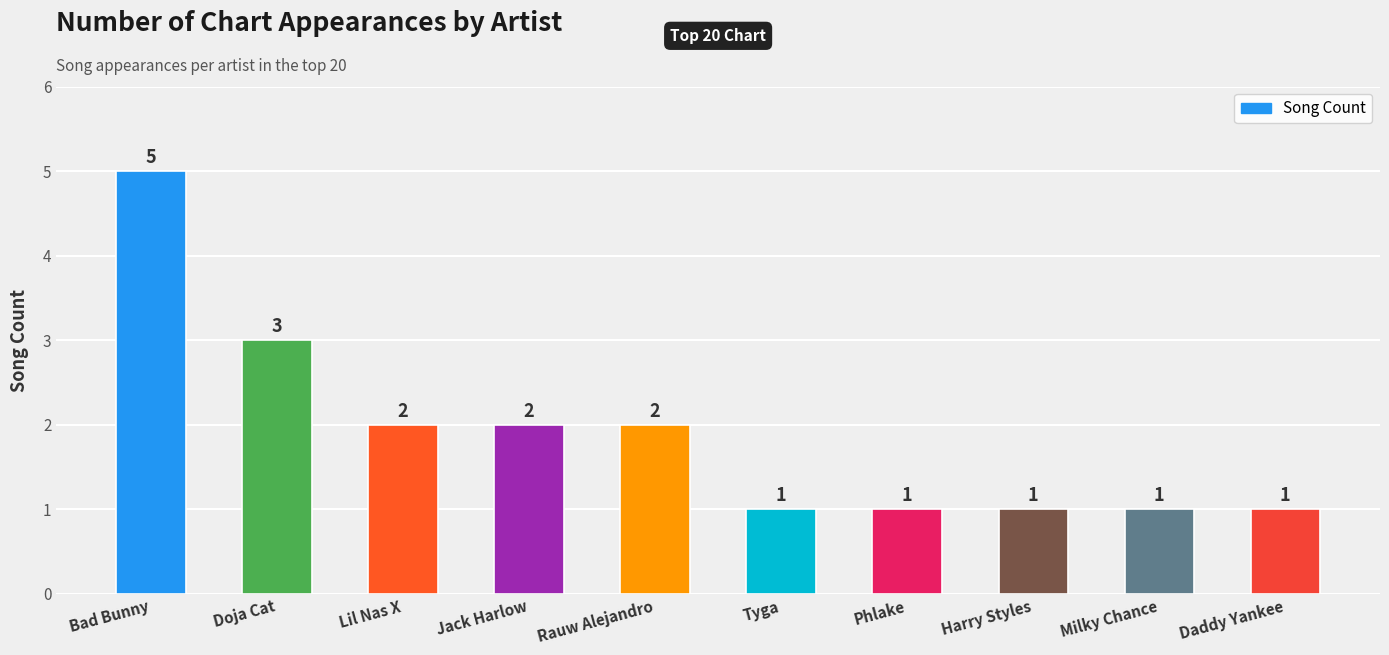

What is the maximum value shown in the chart?

5